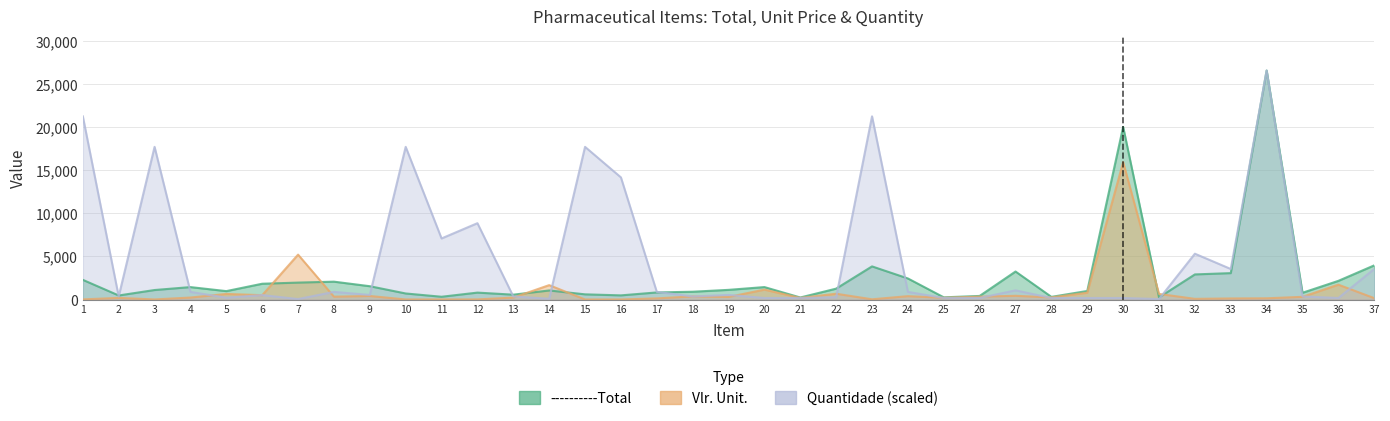

Is it true that ----------Total equals 3343.5 at 36?

False